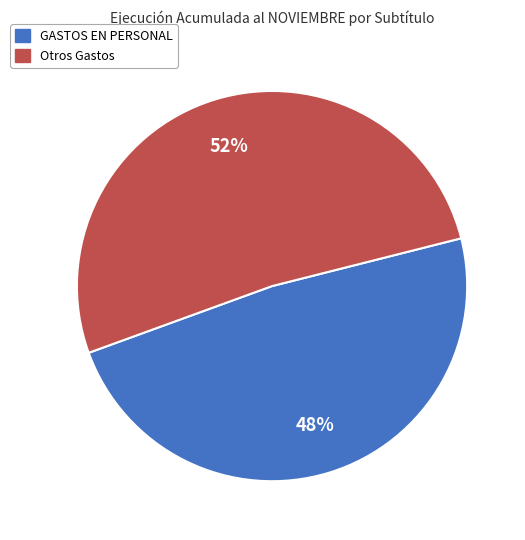

Does any single category account for the majority?

Yes